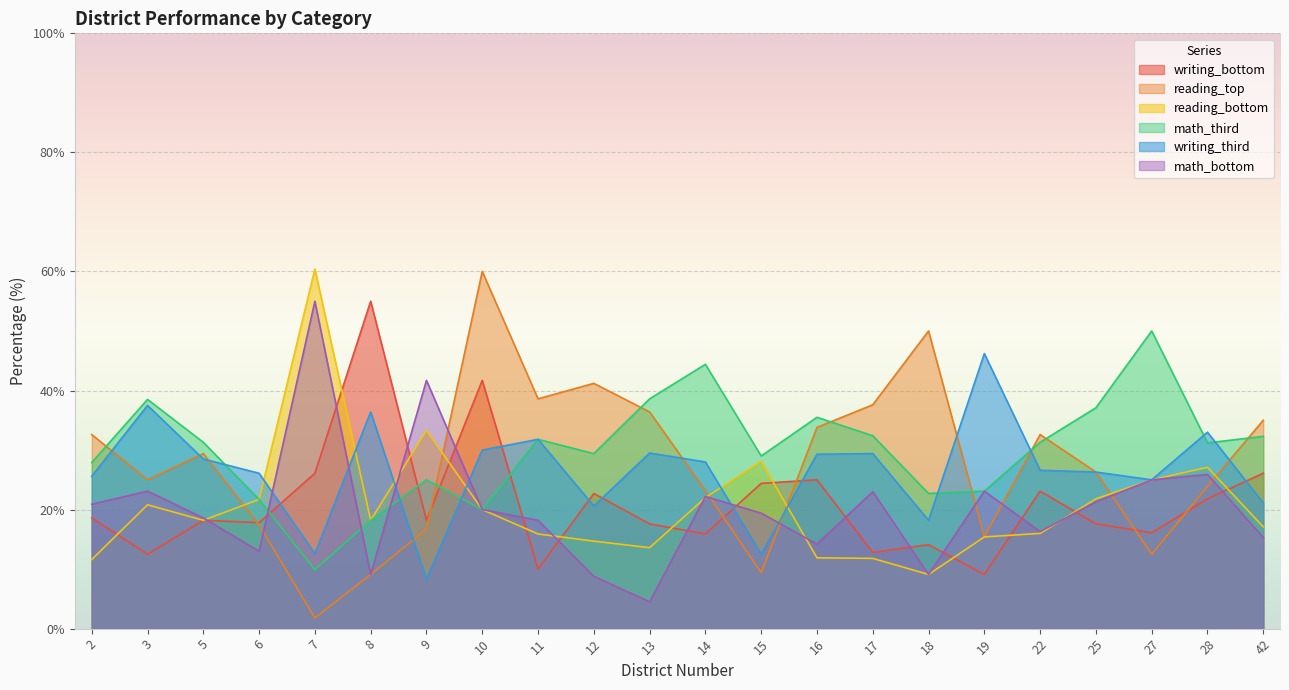

How many distinct data groups are displayed?

6